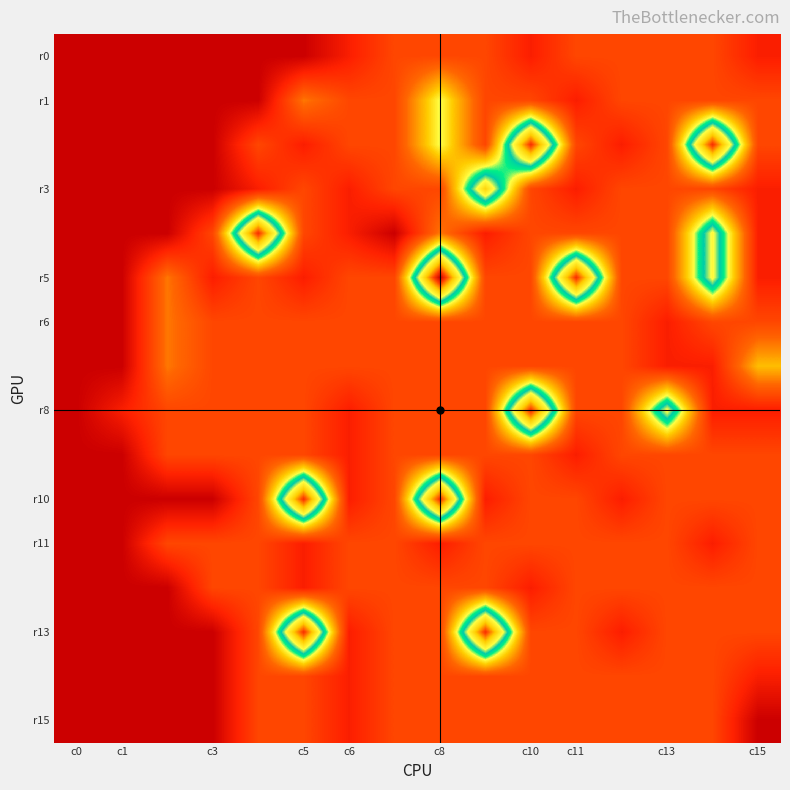

Which label corresponds to the smallest value in the chart?

c0